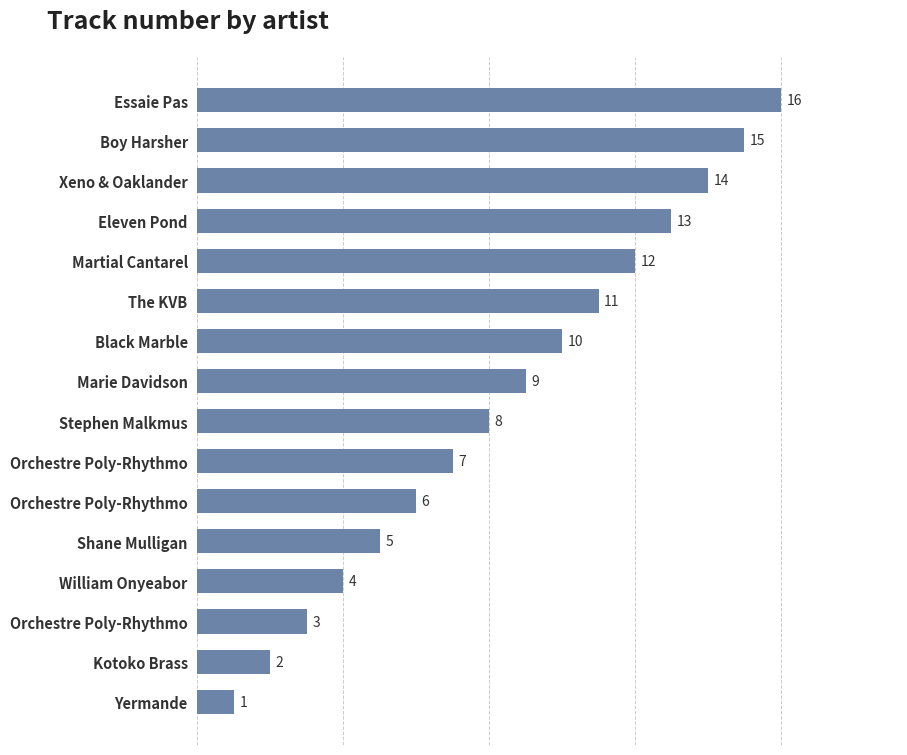

Are the bars horizontal?

Yes